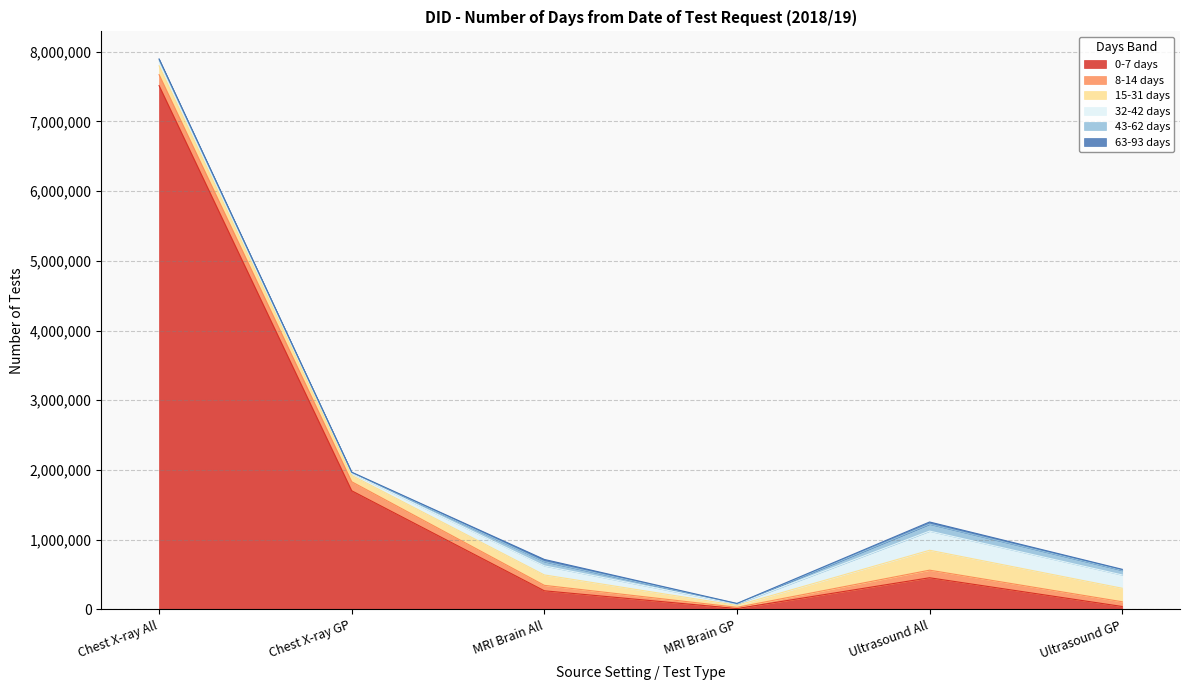

Is the value of 32-42 days at Ultrasound All greater than the value of 8-14 days at Ultrasound All?

Yes